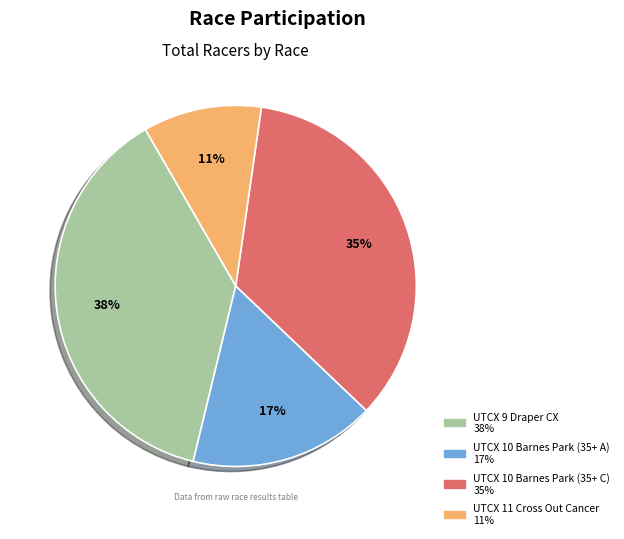

How many slices are in this pie chart?

4